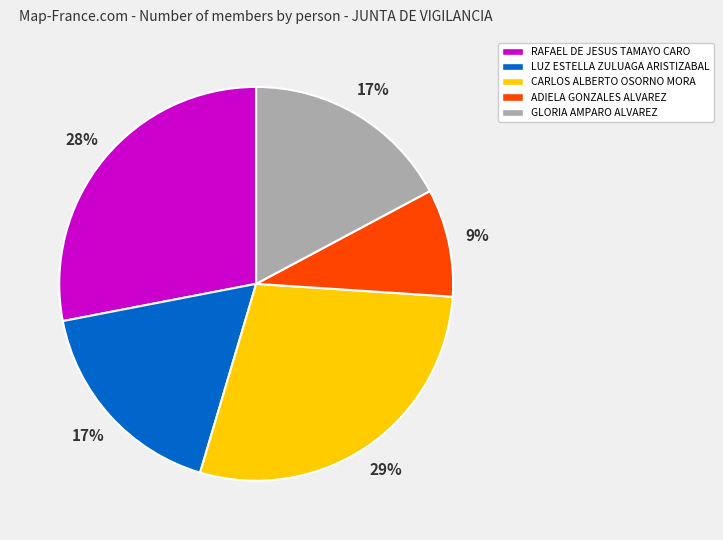

Between GLORIA AMPARO ALVAREZ and ADIELA GONZALES ALVAREZ, which is larger?

GLORIA AMPARO ALVAREZ